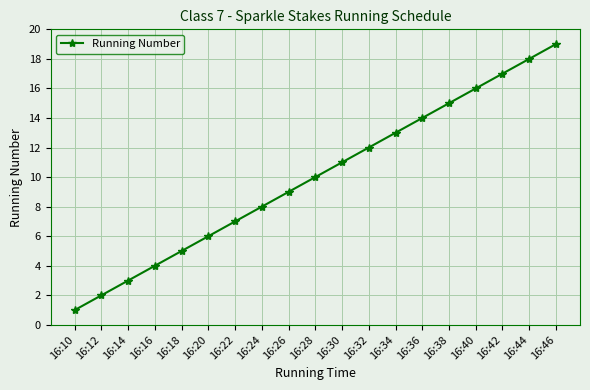

What is the difference between the maximum and second lowest values?

17